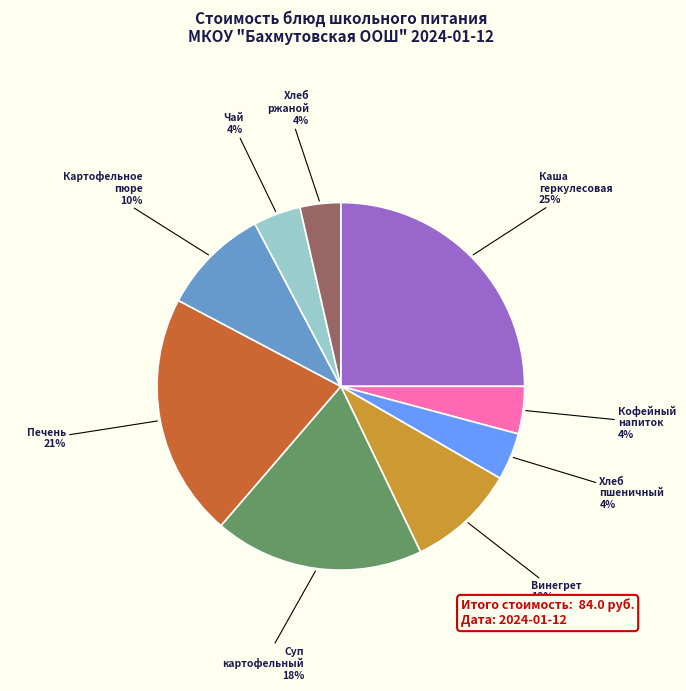

Does any single category account for the majority?

No